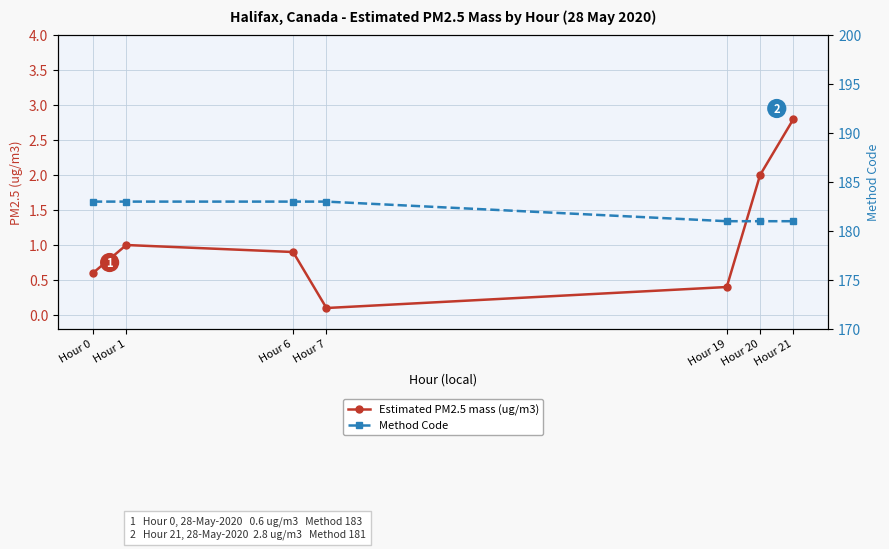

The Estimated PM2.5 mass (ug/m3) series shows 1.3 at Hour 6. True or false?

False